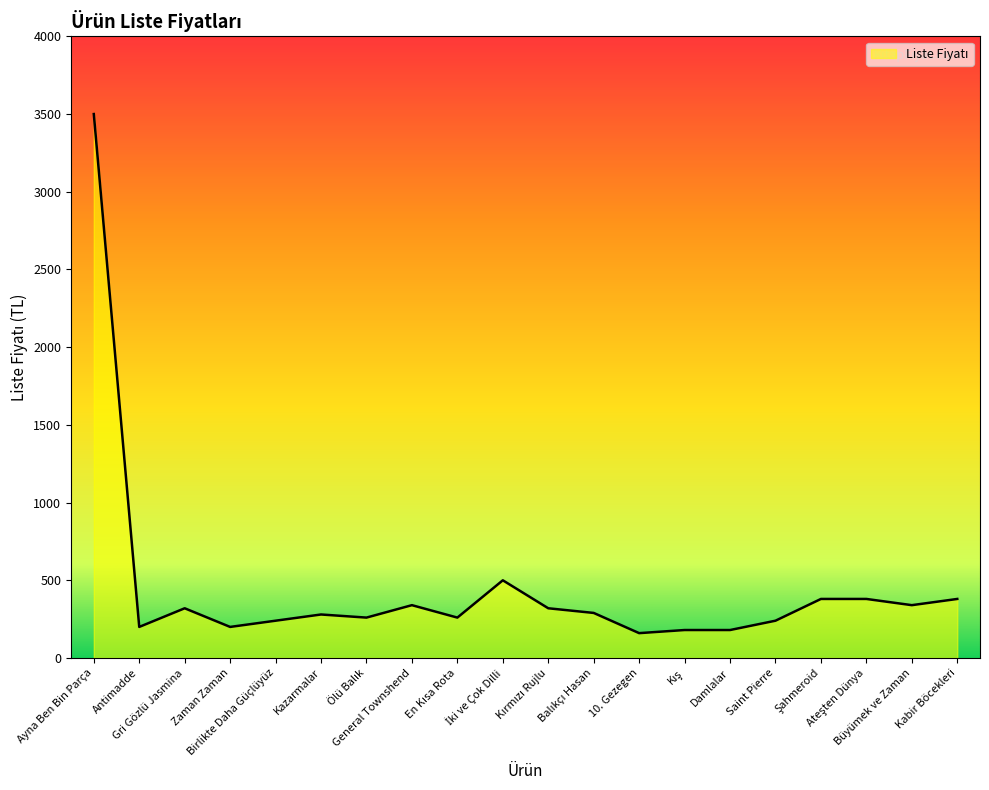

Which label corresponds to the largest value in the chart?

Ayna Ben Bin Parça